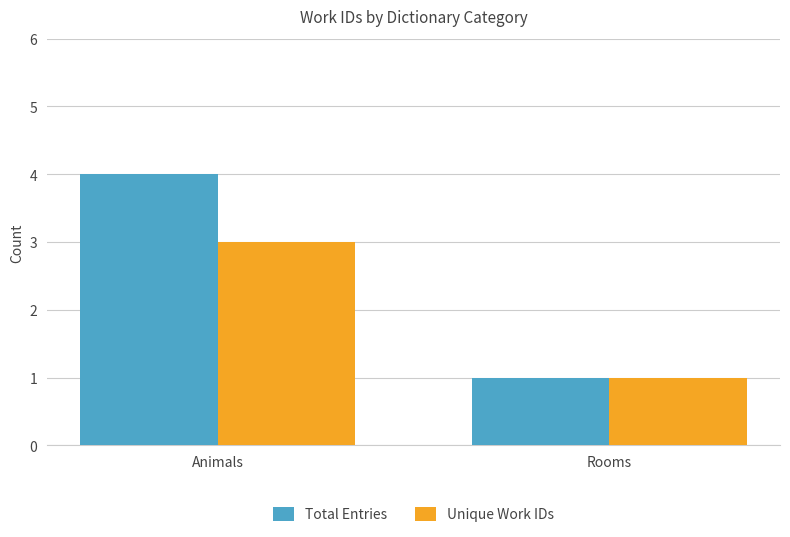

The value of Total Entries at Animals is 2. True or false?

False